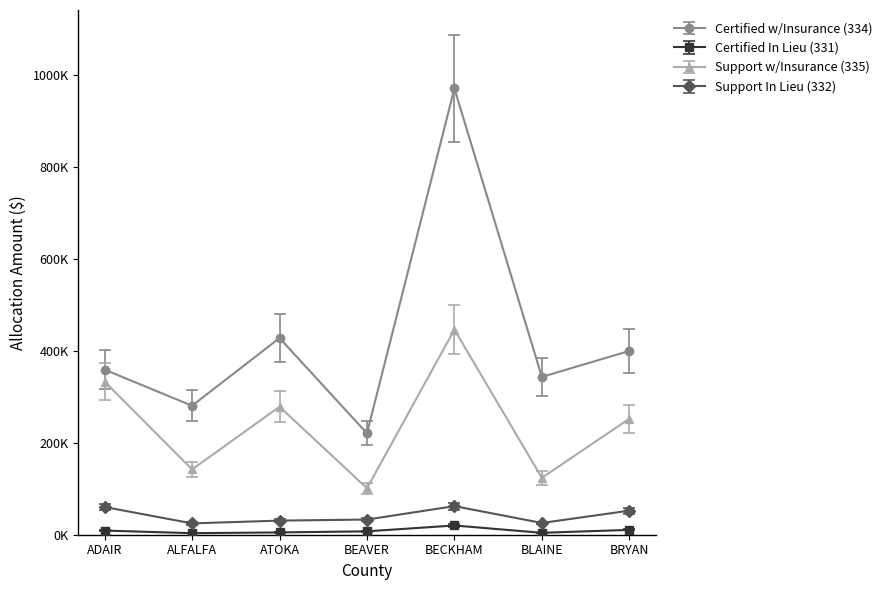

The Support w/Insurance (335) series shows 446415.1 at BECKHAM. True or false?

True